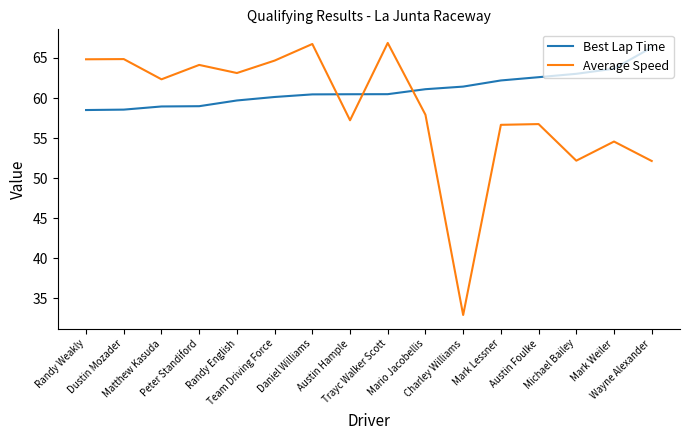

What are all the series names shown in the legend?

Best Lap Time, Average Speed